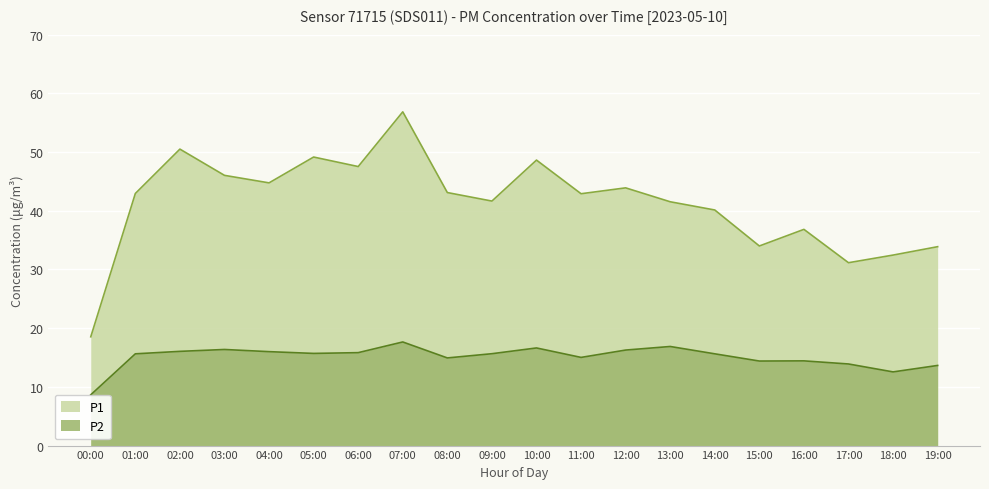

True or false: P2 and P1 intersect in this chart.

False